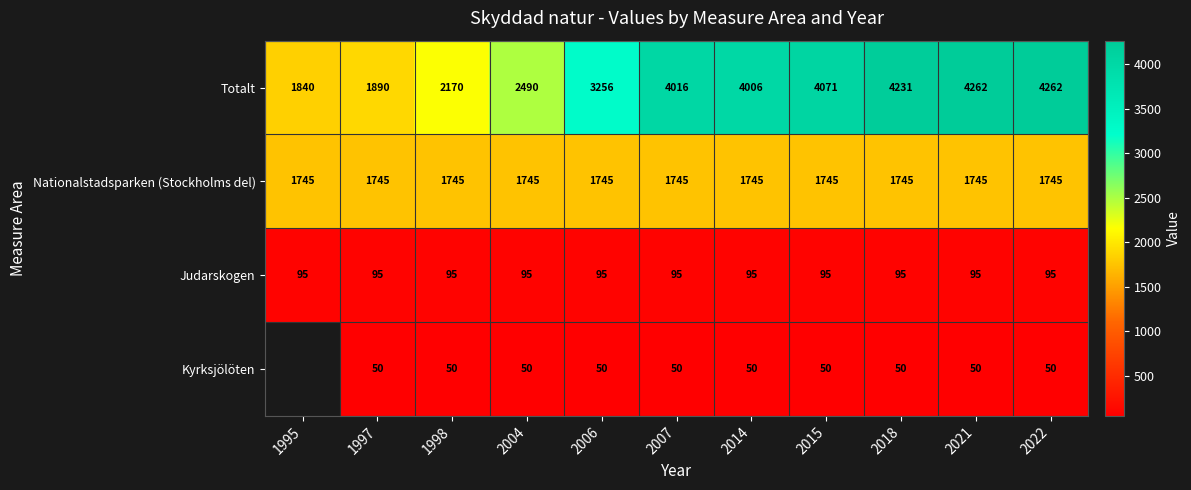

The Nationalstadsparken (Stockholms del) series shows 2651 at 2022. True or false?

False